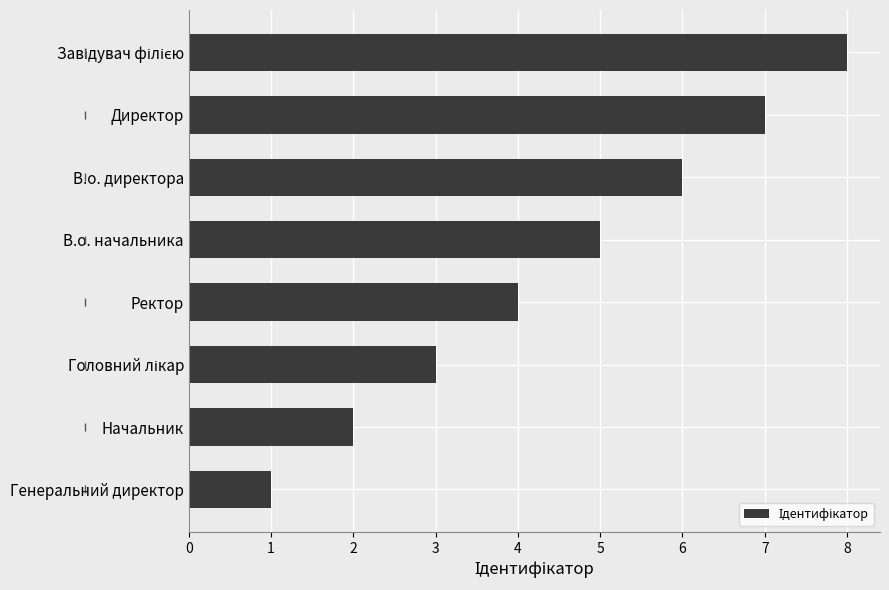

Which category has the lowest value across all series?

Генеральний директор